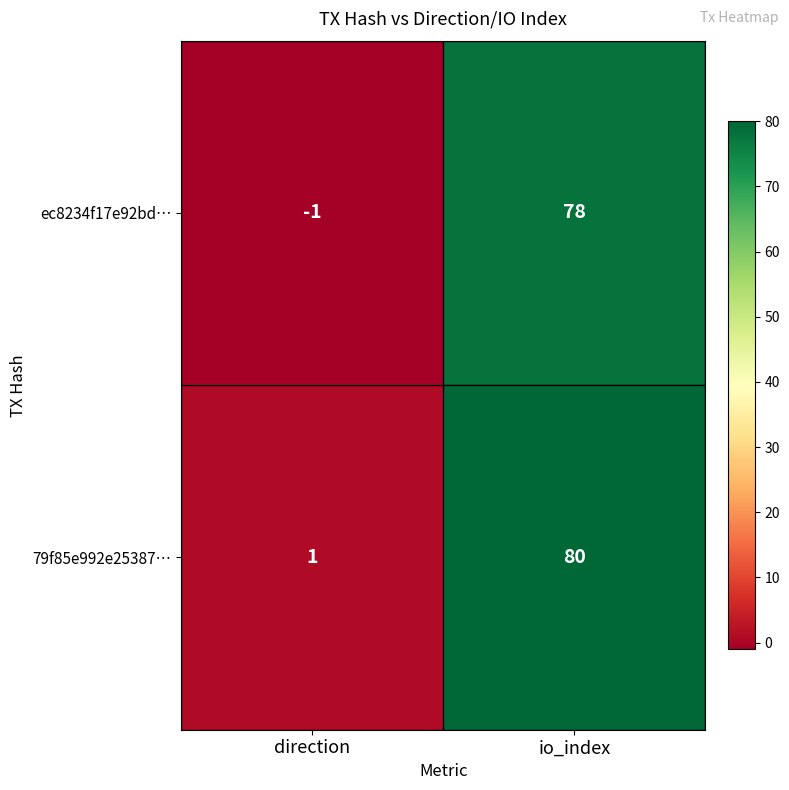

What is the sum of all ec8234f17e92bd… values?

77